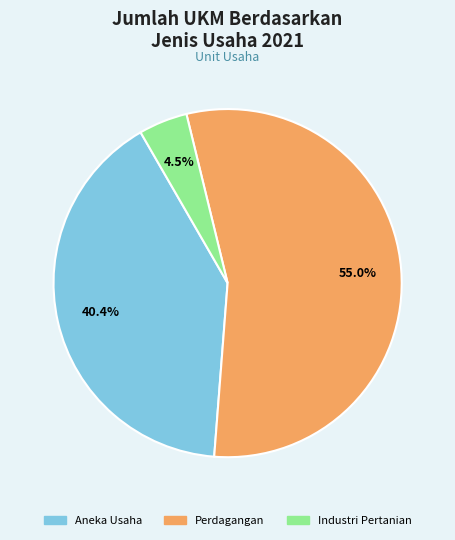

How much of the chart is everything except Aneka Usaha?

59.6%